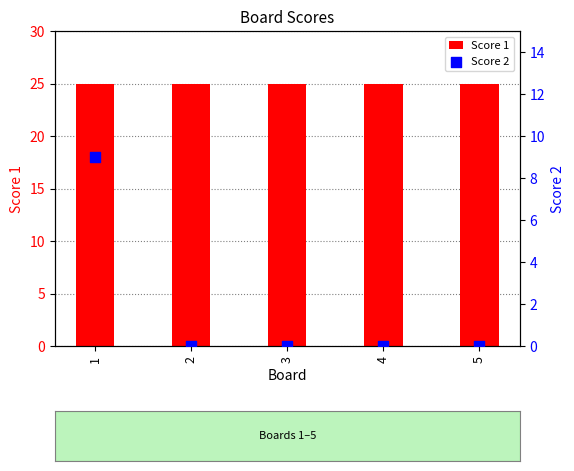

Which series has the widest spread of Y values?

Score 2